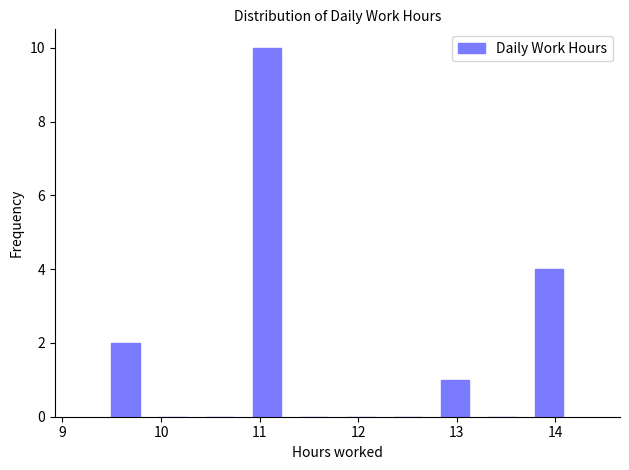

How tall is the bar that spans 10.8 to 11.3 on the x-axis? Neither the bar edges nor the heights are printed on the chart, so give them approximately, as read against the axes.

10